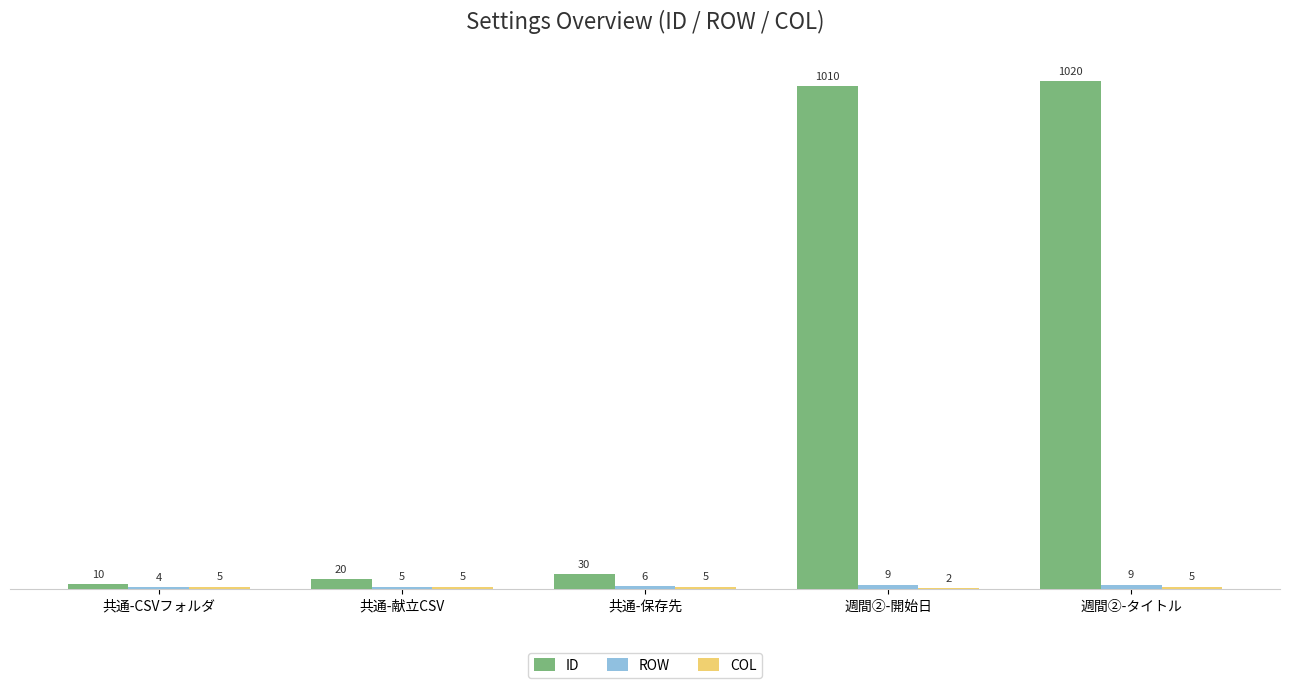

Are the bars grouped side by side (vs. stacked)?

Yes